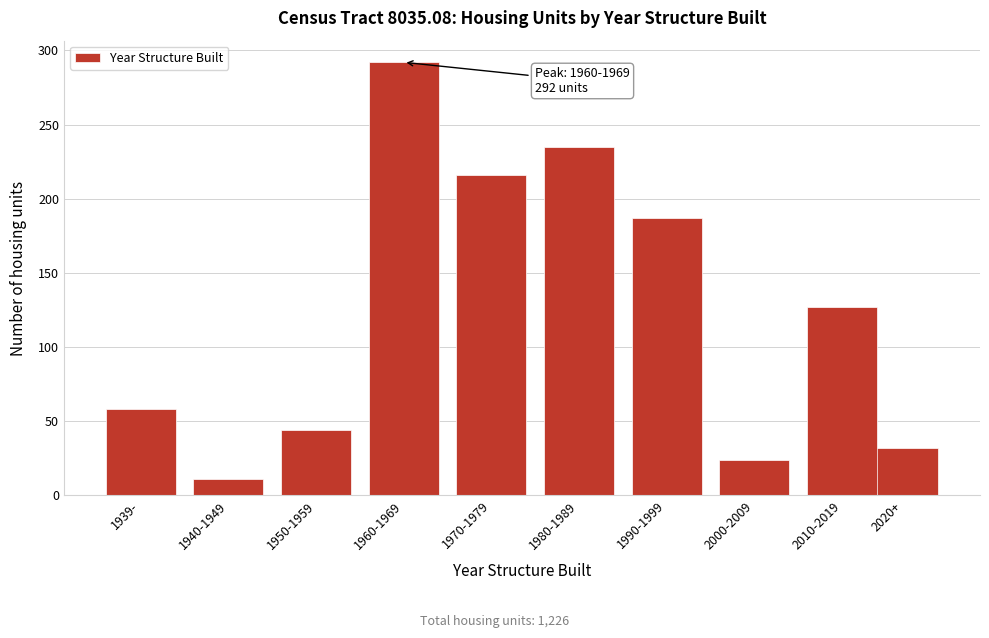

Reading right to left, list all the values displayed in this chart.

2020+=32	2010-2019=127	2000-2009=24	1990-1999=187	1980-1989=235	1970-1979=216	1960-1969=292	1950-1959=44	1940-1949=11	1939-=58